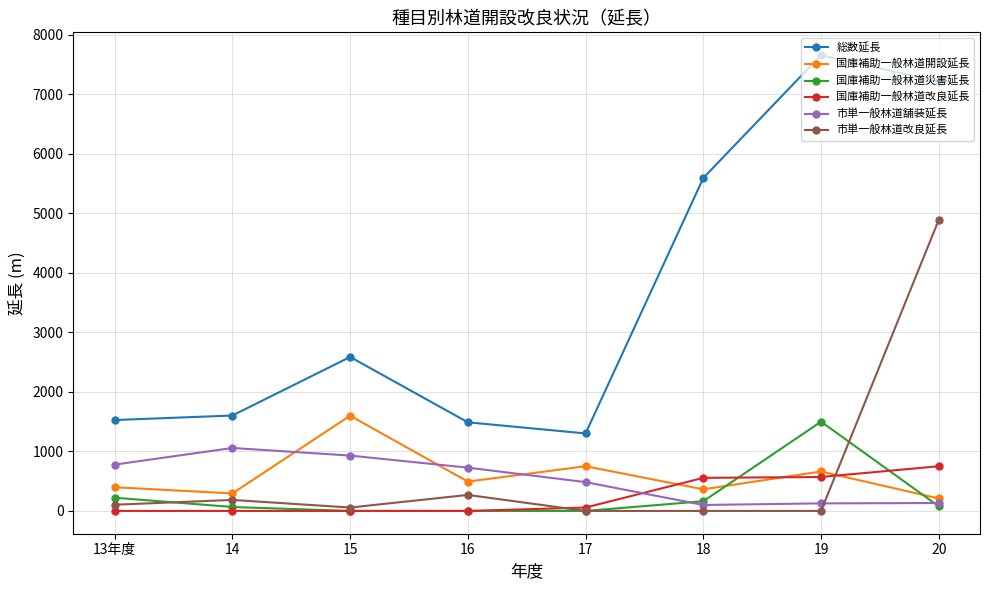

True or false: 国庫補助一般林道開設延長 and 総数延長 cross at least once.

False